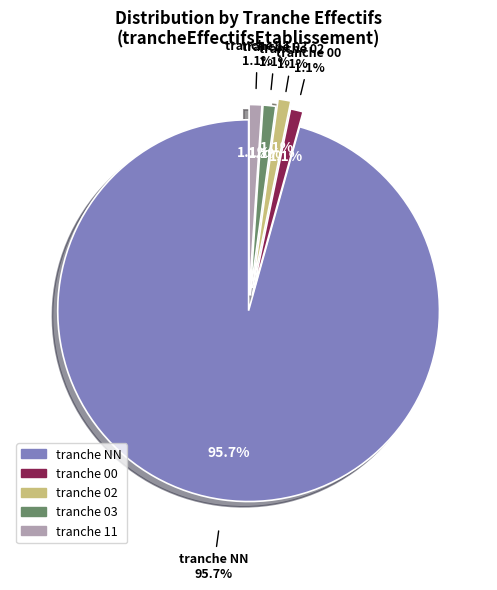

Which category has the biggest portion of the pie?

NN